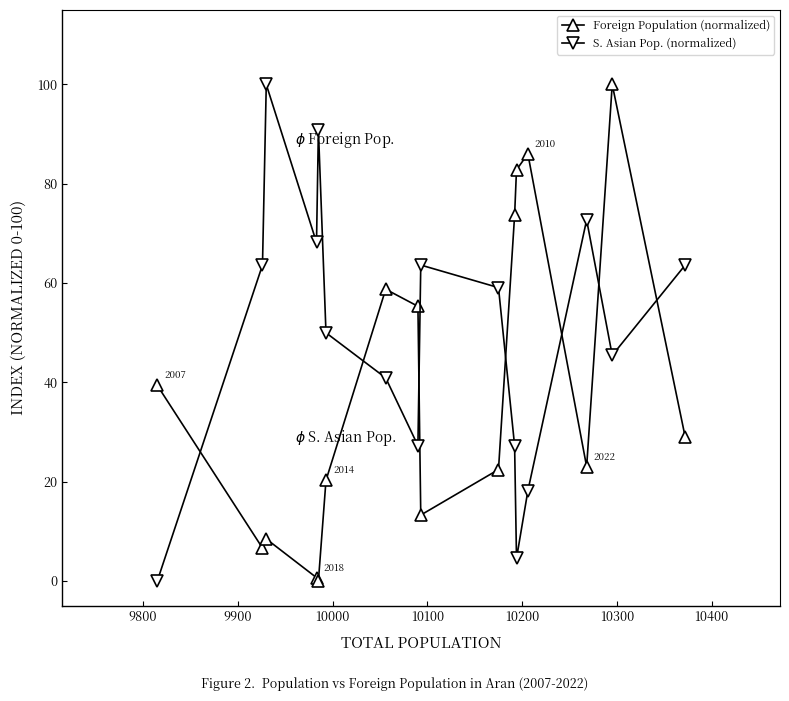

Rank the series by their average value, from lowest to highest.

Foreign Population (normalized), S. Asian Pop. (normalized)